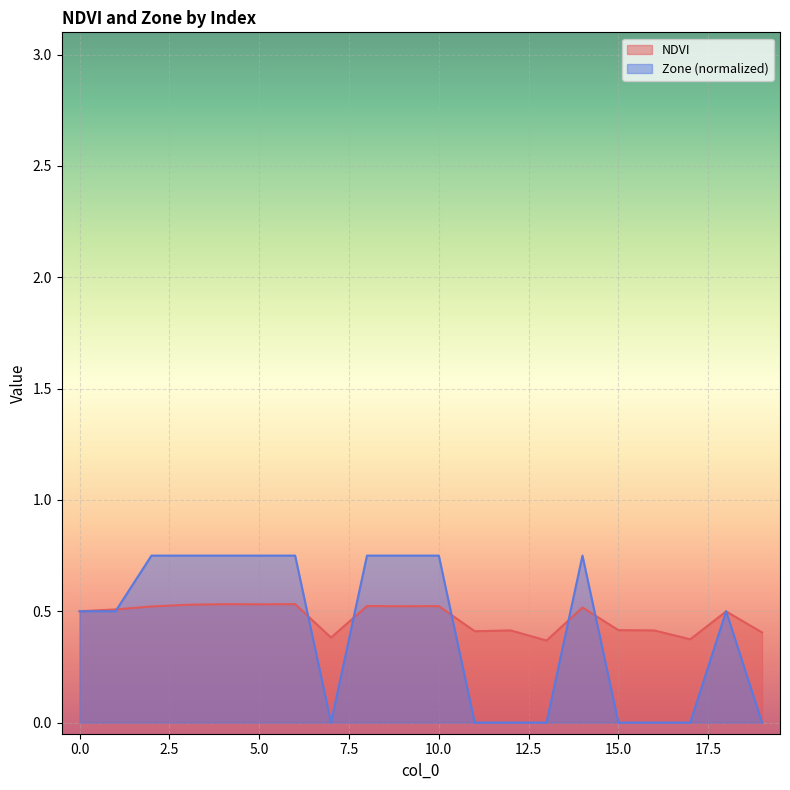

How many interior local peaks does the NDVI series have?

7